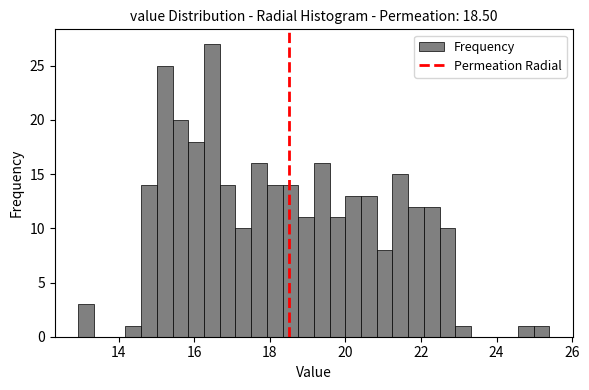

Around what value on the x-axis is the tallest bar? Give the approximate position of its centre, as read against the axis.

16.4